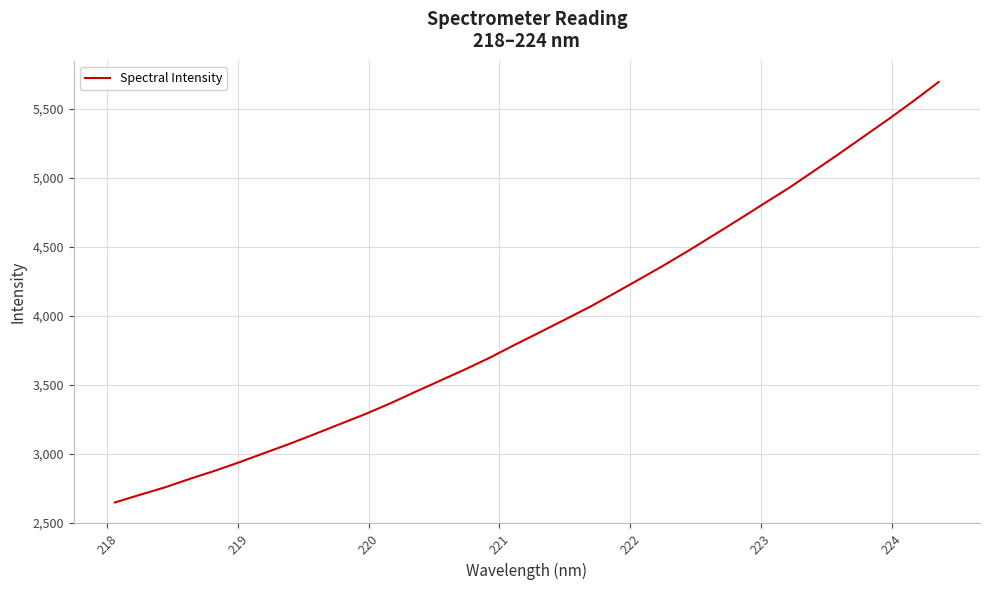

What is the difference between the maximum and minimum values?

3044.1